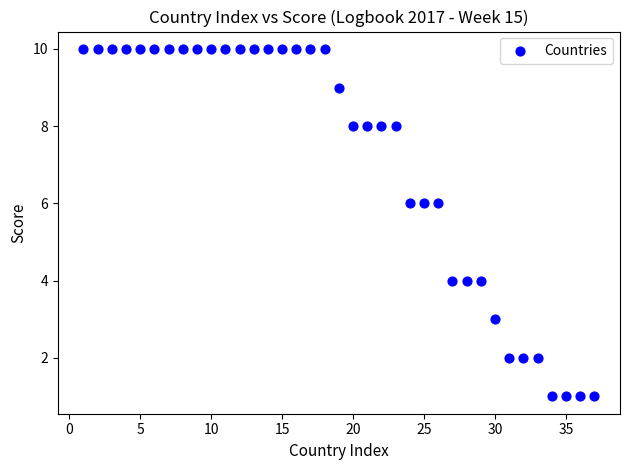

What is the range of Y values (max minus min)?

9